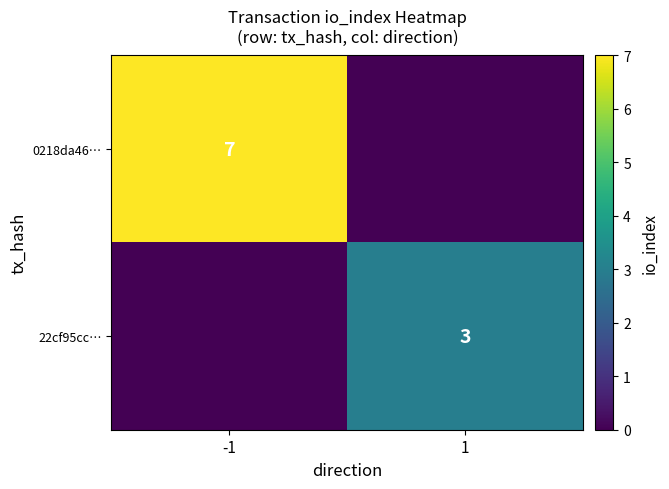

Is the value of 22cf95cc… at 1 greater than the value of 0218da46… at -1?

No